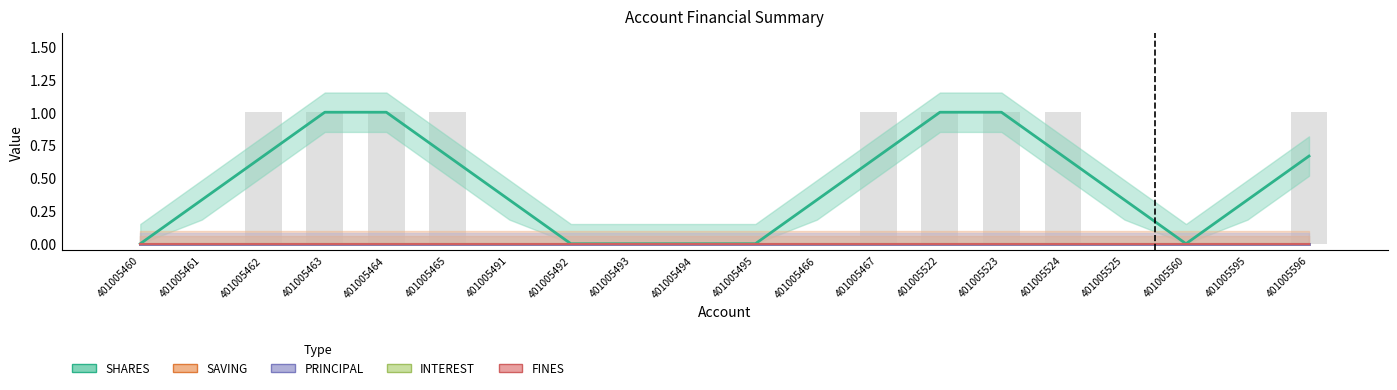

Reading left to right, extract all data points from this chart.

SHARES: 401005460=0.0	401005461=0.3	401005462=0.7	401005463=1.0	401005464=1.0	401005465=0.7	401005491=0.3	401005492=0.0	401005493=0.0	401005494=0.0	401005495=0.0	401005466=0.3	401005467=0.7	401005522=1.0	401005523=1.0	401005524=0.7	401005525=0.3	401005560=0.0	401005595=0.3	401005596=0.7
SAVING: 401005460=0.0	401005461=0.0	401005462=0.0	401005463=0.0	401005464=0.0	401005465=0.0	401005491=0.0	401005492=0.0	401005493=0.0	401005494=0.0	401005495=0.0	401005466=0.0	401005467=0.0	401005522=0.0	401005523=0.0	401005524=0.0	401005525=0.0	401005560=0.0	401005595=0.0	401005596=0.0
PRINCIPAL: 401005460=0.0	401005461=0.0	401005462=0.0	401005463=0.0	401005464=0.0	401005465=0.0	401005491=0.0	401005492=0.0	401005493=0.0	401005494=0.0	401005495=0.0	401005466=0.0	401005467=0.0	401005522=0.0	401005523=0.0	401005524=0.0	401005525=0.0	401005560=0.0	401005595=0.0	401005596=0.0
INTEREST: 401005460=0.0	401005461=0.0	401005462=0.0	401005463=0.0	401005464=0.0	401005465=0.0	401005491=0.0	401005492=0.0	401005493=0.0	401005494=0.0	401005495=0.0	401005466=0.0	401005467=0.0	401005522=0.0	401005523=0.0	401005524=0.0	401005525=0.0	401005560=0.0	401005595=0.0	401005596=0.0
FINES: 401005460=0.0	401005461=0.0	401005462=0.0	401005463=0.0	401005464=0.0	401005465=0.0	401005491=0.0	401005492=0.0	401005493=0.0	401005494=0.0	401005495=0.0	401005466=0.0	401005467=0.0	401005522=0.0	401005523=0.0	401005524=0.0	401005525=0.0	401005560=0.0	401005595=0.0	401005596=0.0